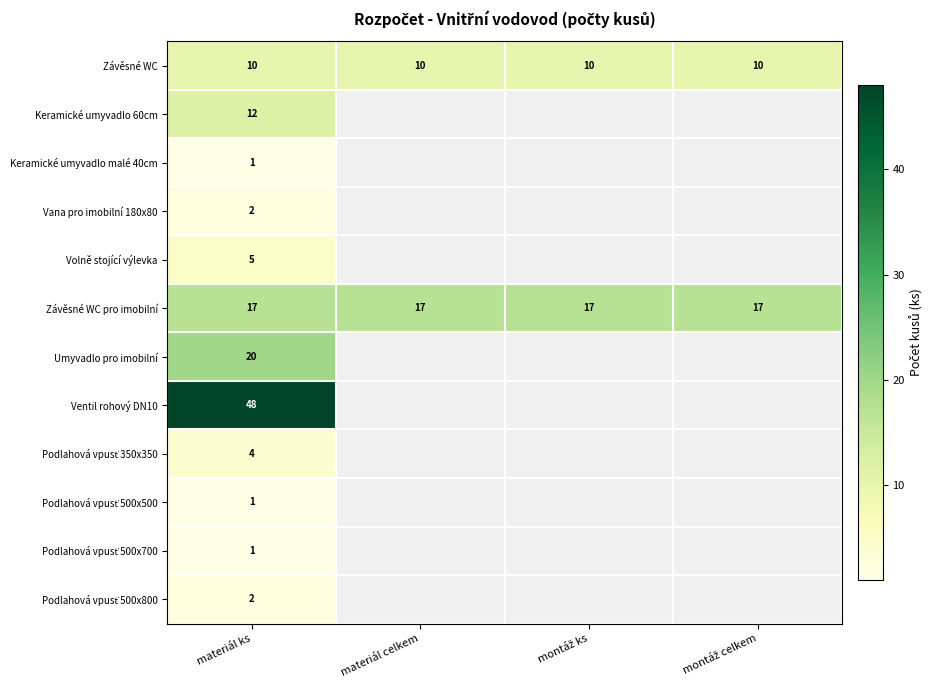

What is the total value across all series at materiál ks?

123